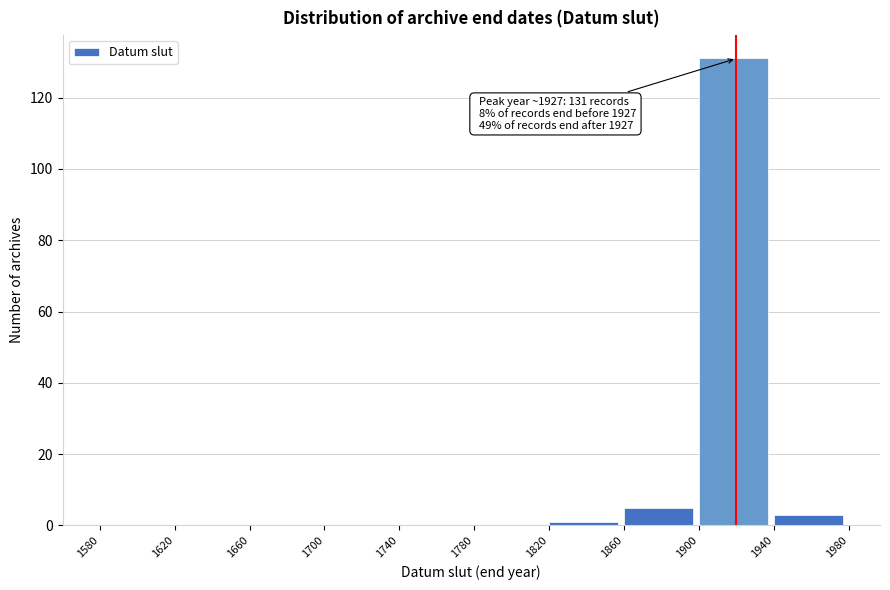

Which range on the x-axis has the tallest bar?

1900 to 1940